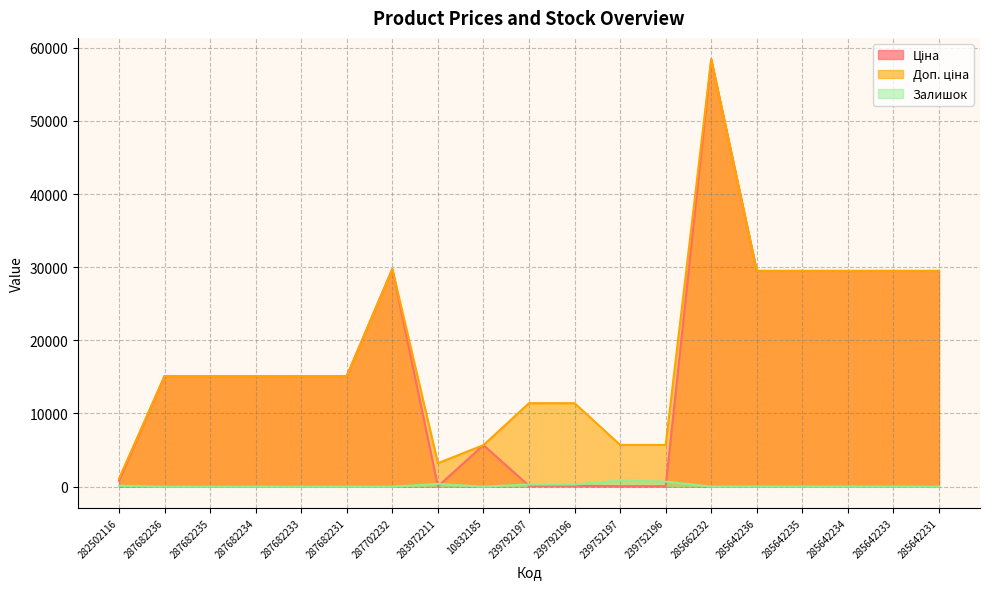

What is the label of the 12th point from the right?

283972211